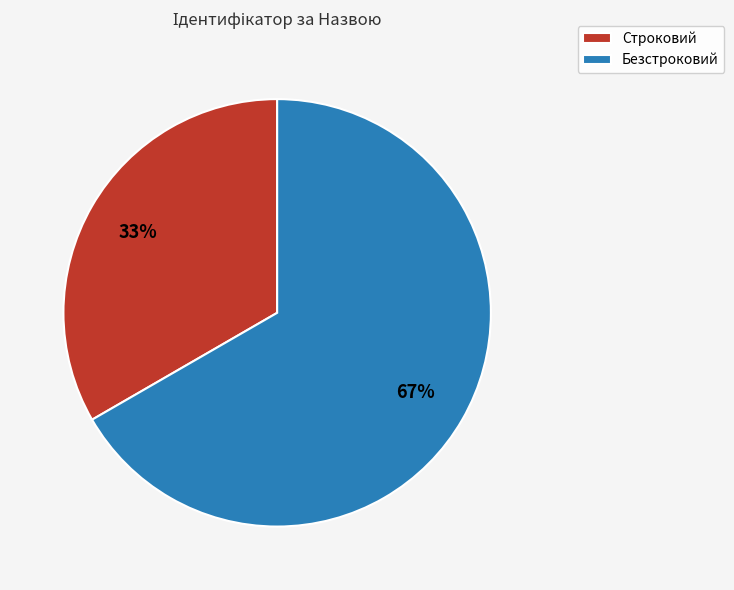

Is the sum of Безстроковий and Строковий greater than half?

Yes